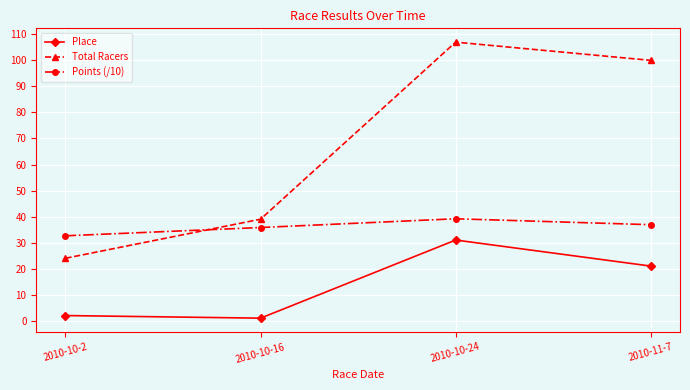

Is it true that Place equals 21.0 at 2010-11-7?

True